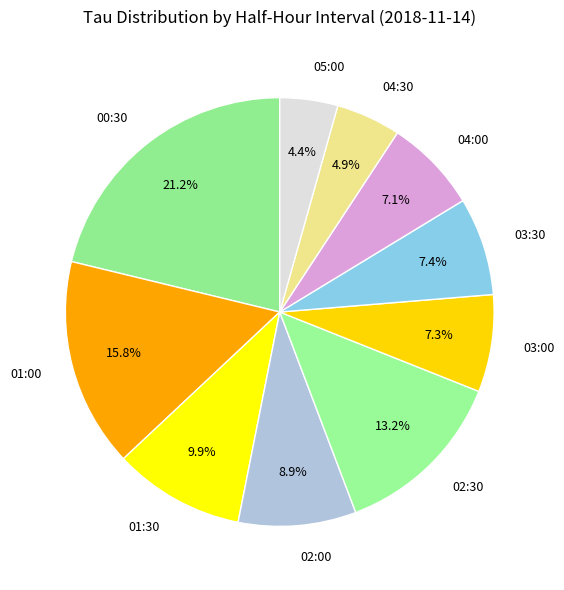

To the nearest percent, what percentage of the pie is 01:00?

16%